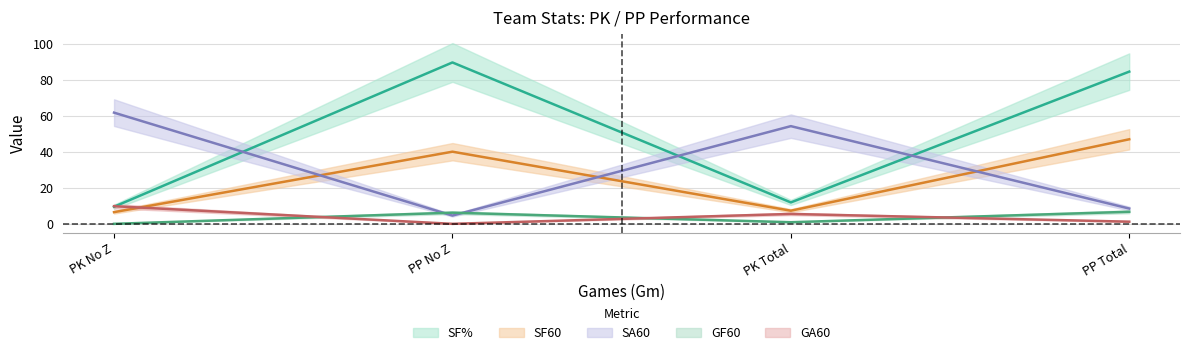

Between PK No Z and PP No Z, which series saw the biggest shift?

SF%